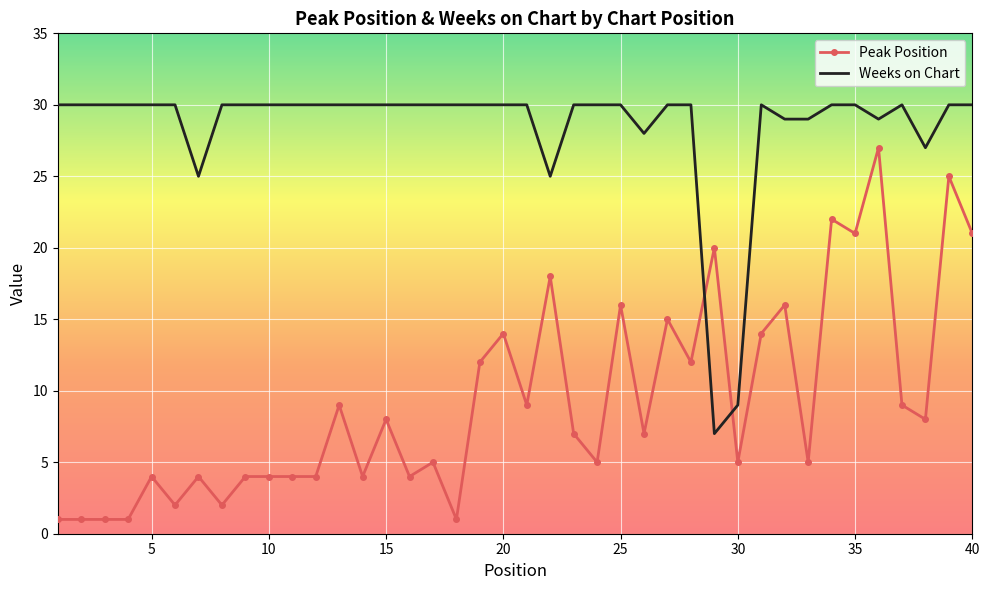

What is the lowest value of the Weeks on Chart series?

7